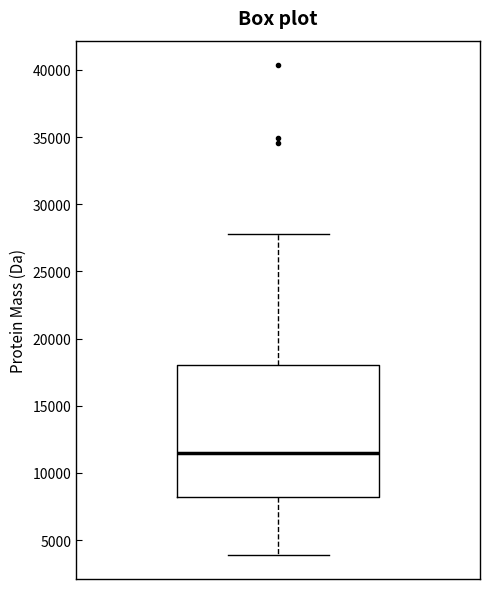

Transcribe this box plot: give where the median line is, the range the box spans, and where the two whiskers end, as read against the y-axis. The values are not printed on the chart, so give them approximately, as read against the axis.

median 11500, box 8000 to 18000, whiskers 4000 to 28000